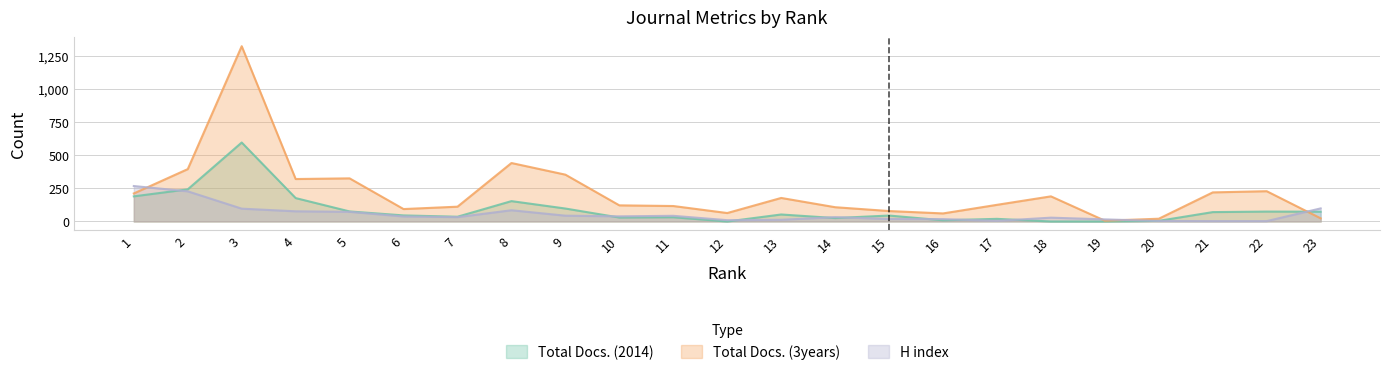

Is it true that Total Docs. (2014) equals 0 at 12?

True